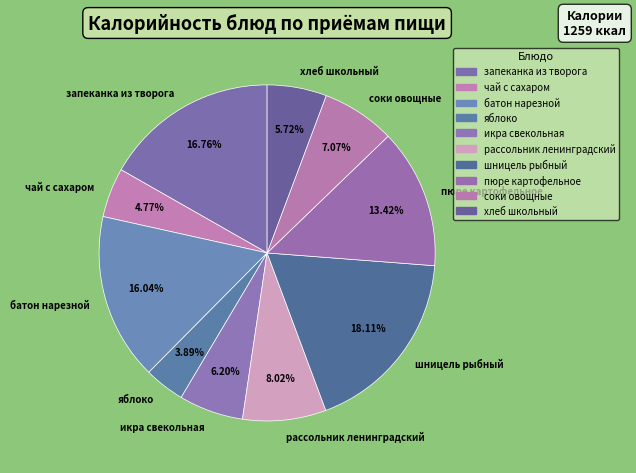

To the nearest percent, what is the combined percentage of чай с сахаром and батон нарезной?

21%